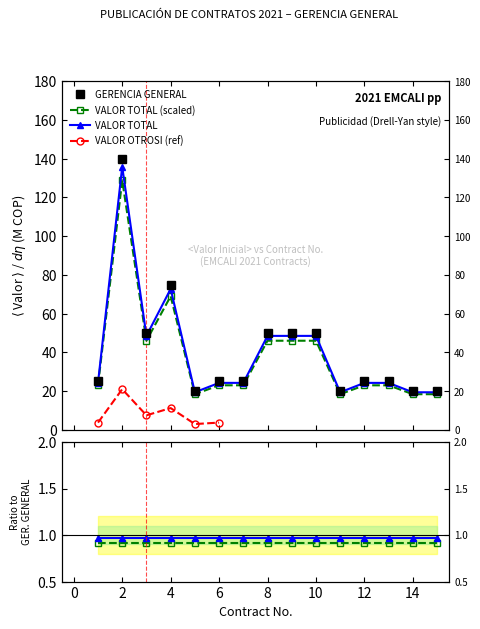

Does the chart have visible grid lines?

No